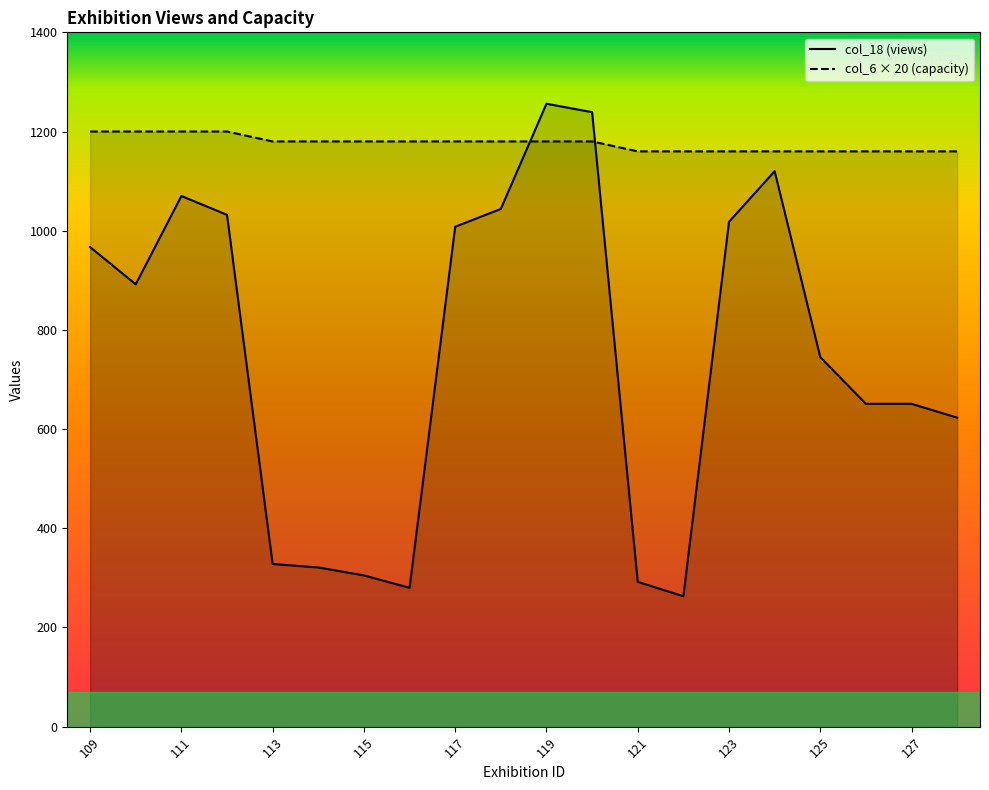

Which series changed the most between 111 and 120?

col_18